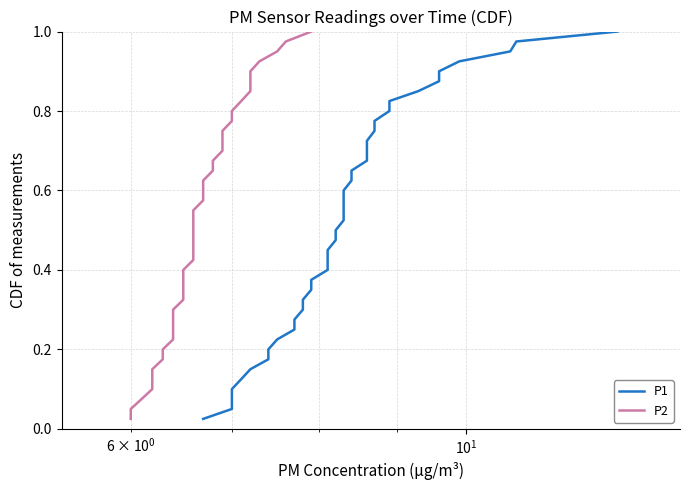

Rank the series by their maximum value, from highest to lowest.

P1, P2